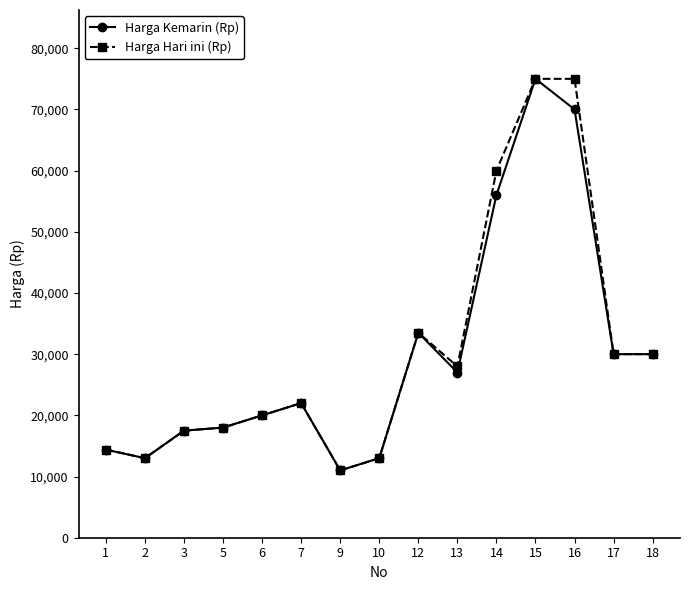

Reading right to left, extract all data points from this chart.

Harga Kemarin (Rp): 18=30000	17=30000	16=70000	15=75000	14=56000	13=27000	12=33500	10=13000	9=11000	7=22000	6=20000	5=18000	3=17500	2=13000	1=14400
Harga Hari ini (Rp): 18=30000	17=30000	16=75000	15=75000	14=60000	13=28000	12=33500	10=13000	9=11000	7=22000	6=20000	5=18000	3=17500	2=13000	1=14400